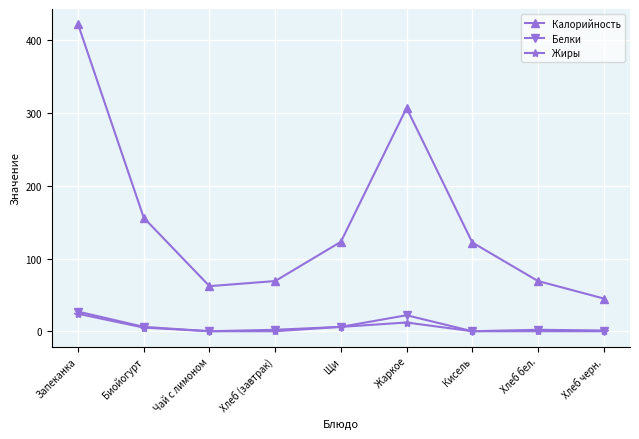

What is the minimum value for Калорийность?

45